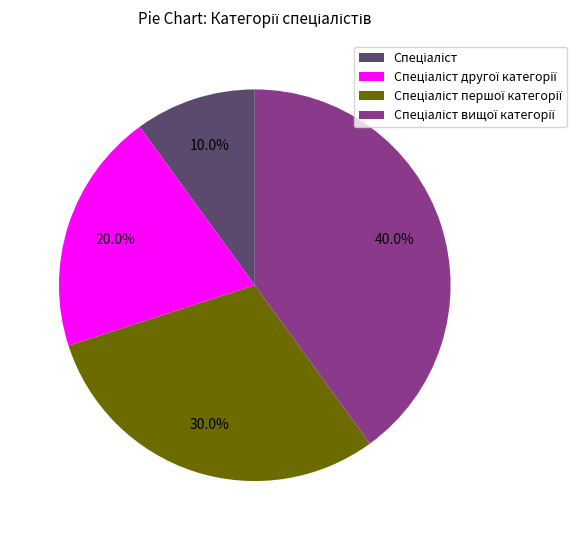

Is there any slice that represents more than half of the pie?

No